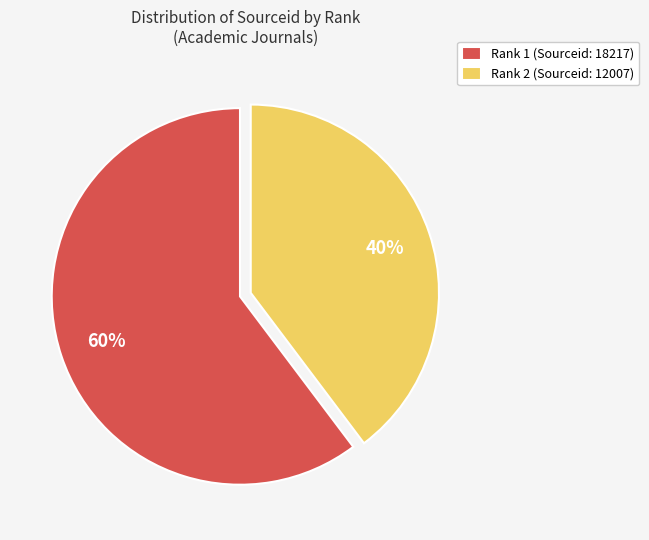

What percentage is the Rank 2 (Sourceid: 12007) slice, to the nearest percent?

40%